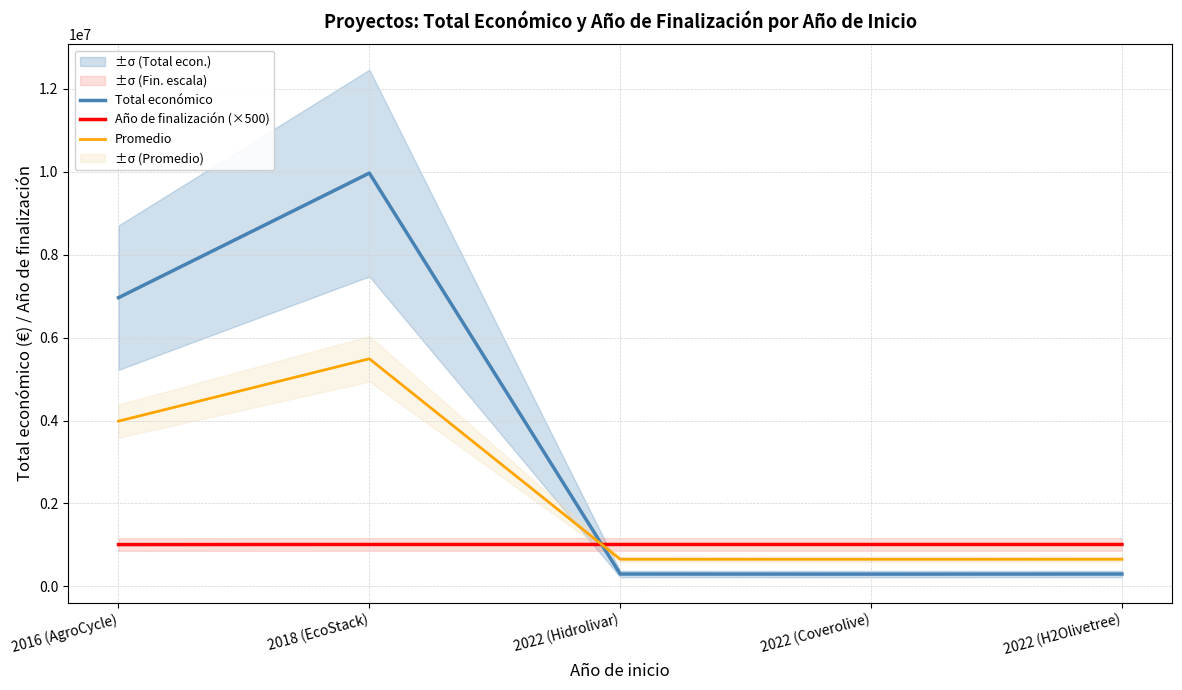

At 2022 (Coverolive), list the series in order from largest to smallest.

Año de finalización (×500), Promedio, Total económico